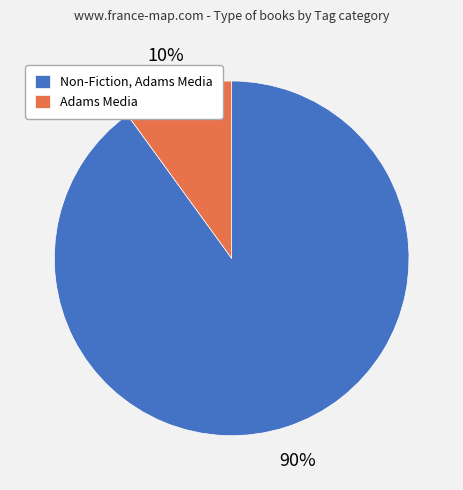

Is there any slice that represents more than half of the pie?

Yes